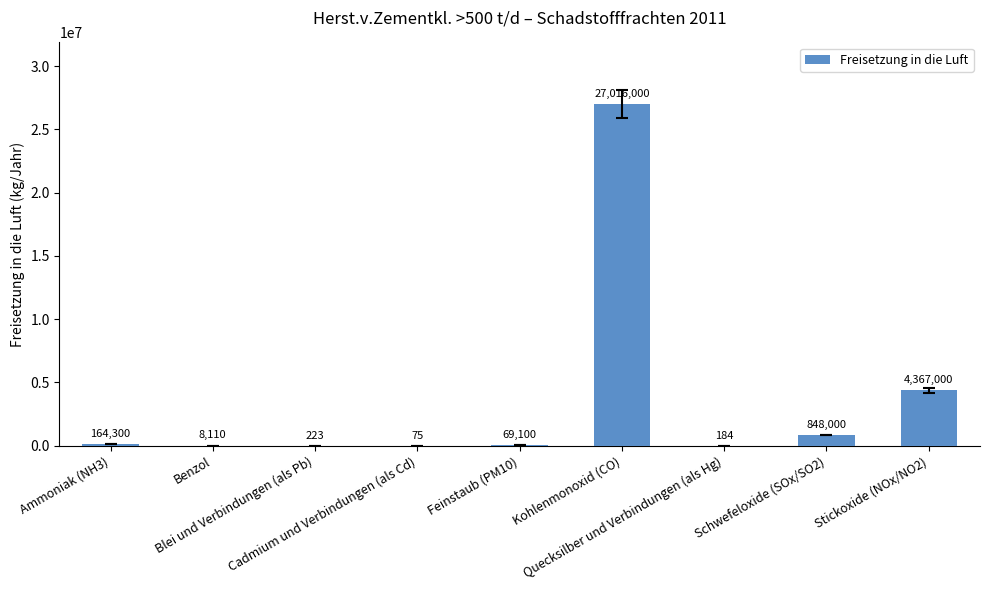

Reading left to right, what are all the values shown in this chart?

Ammoniak (NH3)=164300	Benzol=8110	Blei und Verbindungen (als Pb)=223	Cadmium und Verbindungen (als Cd)=75	Feinstaub (PM10)=69100	Kohlenmonoxid (CO)=27016000	Quecksilber und Verbindungen (als Hg)=184	Schwefeloxide (SOx/SO2)=848000	Stickoxide (NOx/NO2)=4367000